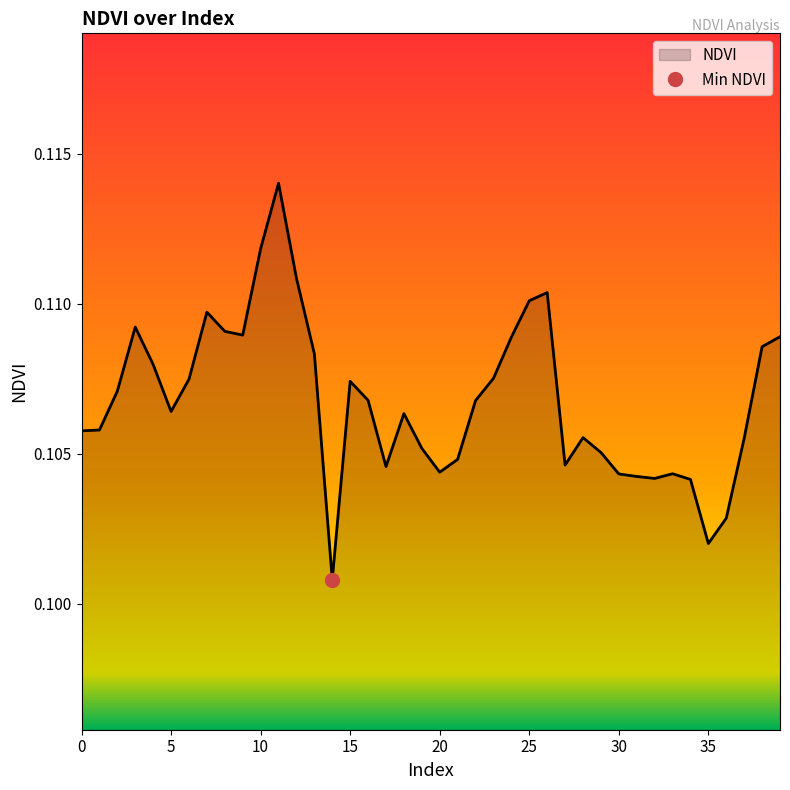

Rank the categories by value from lowest to highest.

14, 35, 36, 34, 32, 31, 30, 33, 20, 17, 27, 21, 29, 19, 37, 28, 0, 1, 18, 5, 22, 16, 2, 15, 6, 23, 4, 13, 38, 24, 39, 9, 8, 3, 7, 25, 26, 12, 10, 11